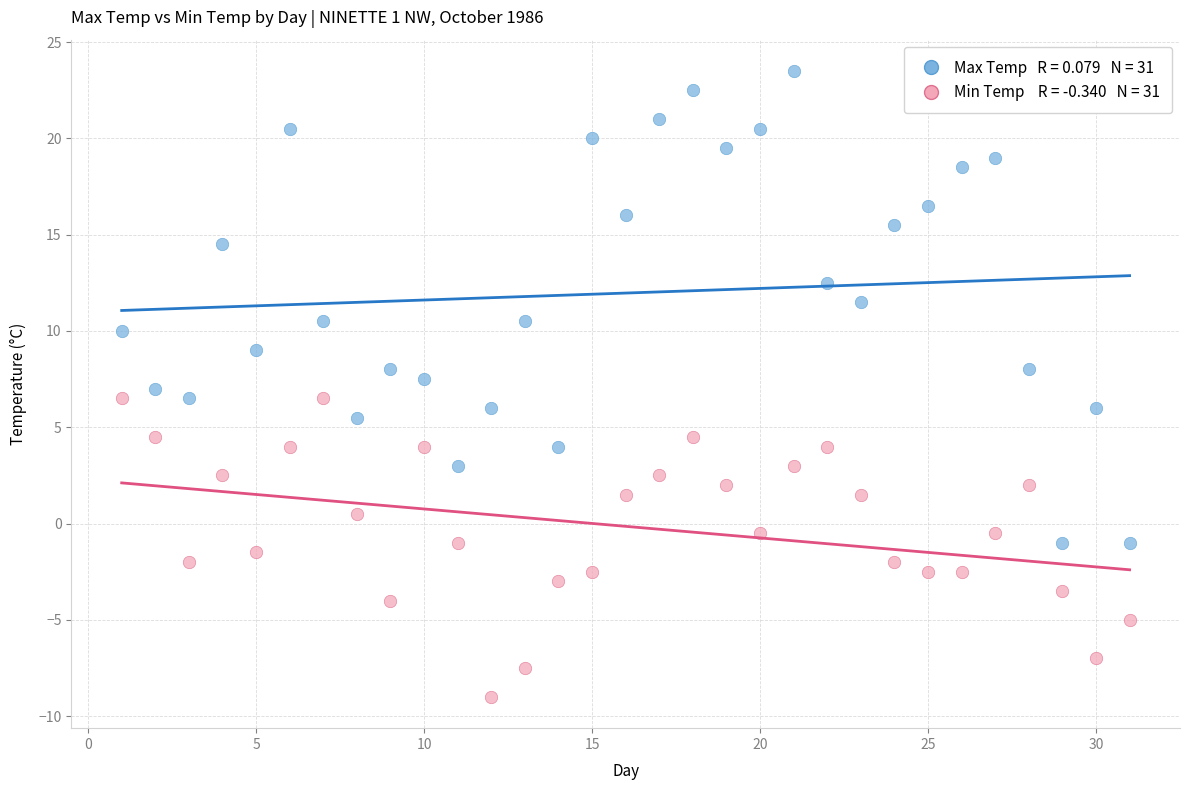

How many points are shown in the scatter plot?

62